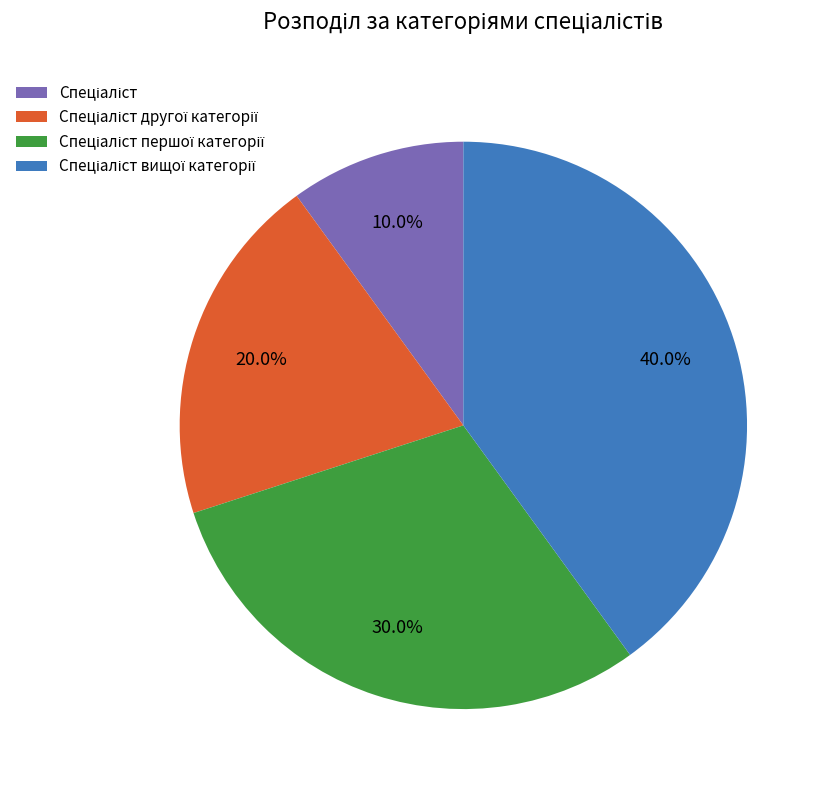

Is there any slice that represents more than half of the pie?

No